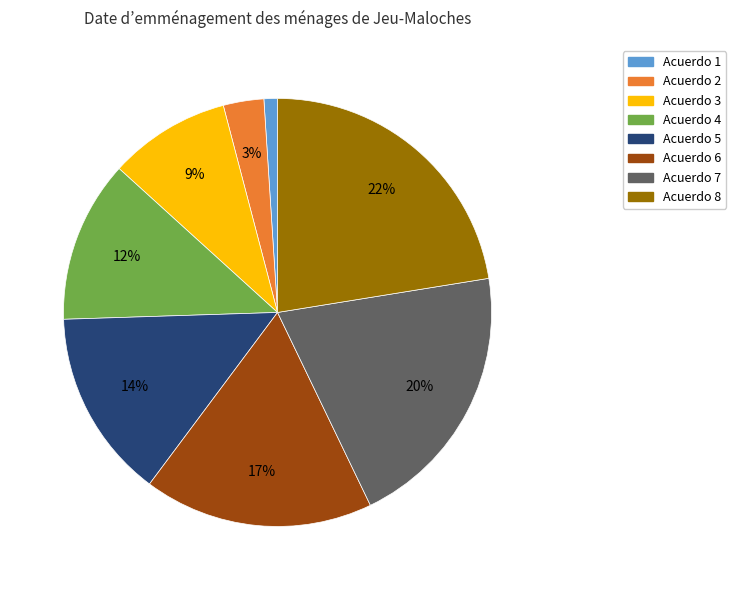

Is there a majority slice in this chart?

No